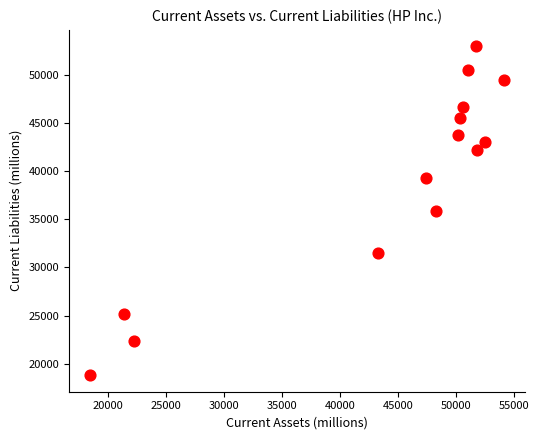

What is the range of X values (max minus min)?

35716